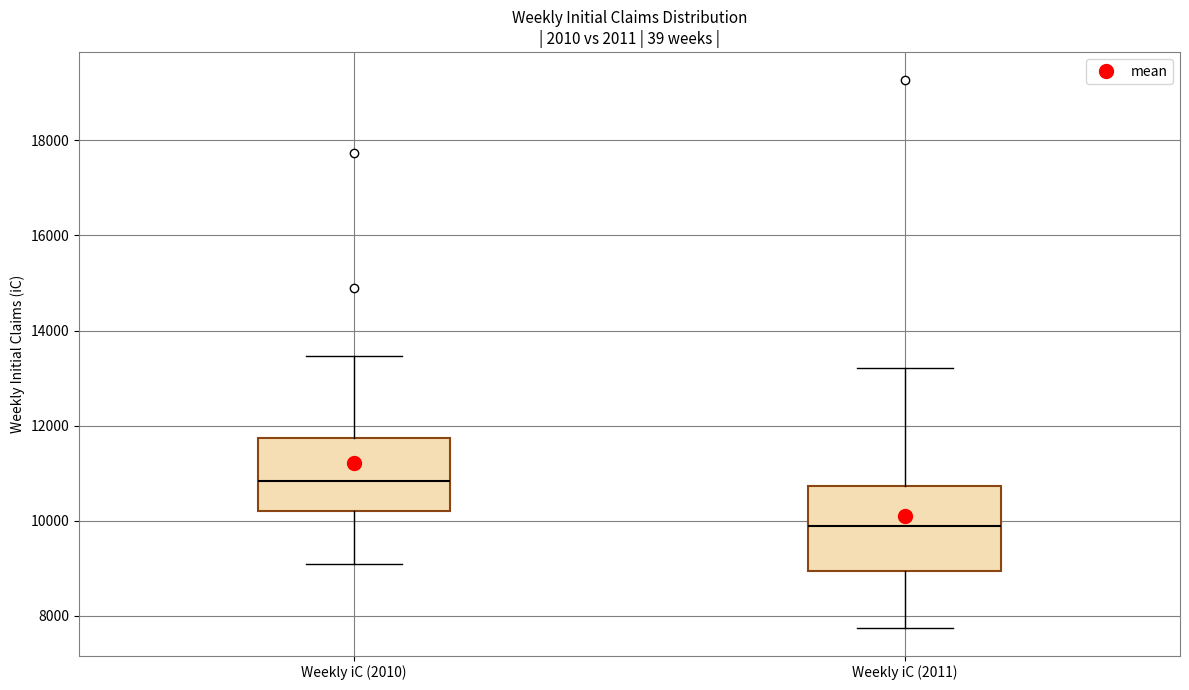

Which box is the tallest, from its lower edge to its upper edge?

Weekly iC (2011)